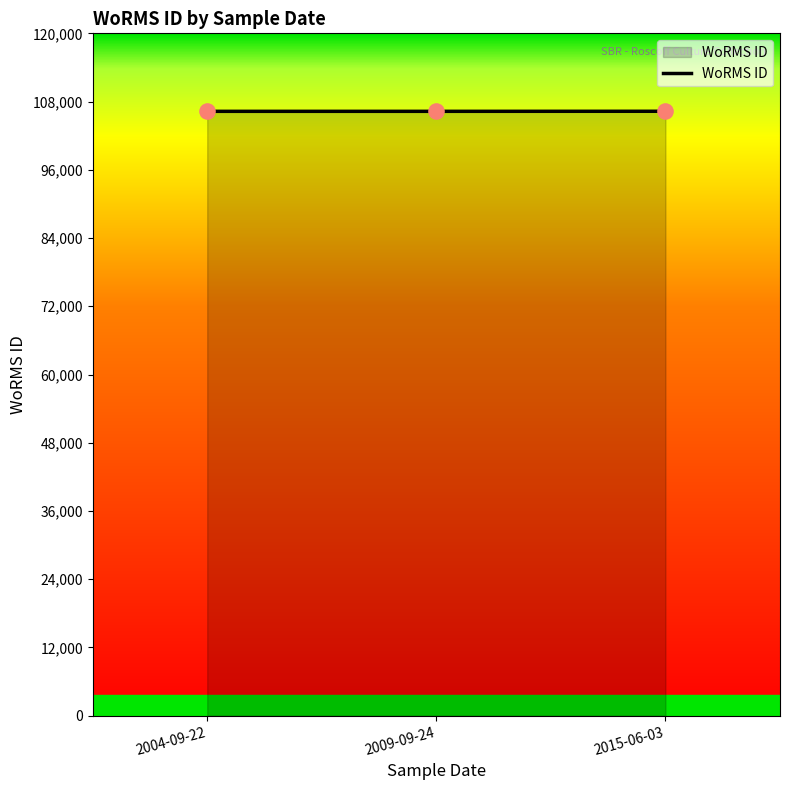

What is the change in value from 2004-09-22 to 2015-06-03?

+10